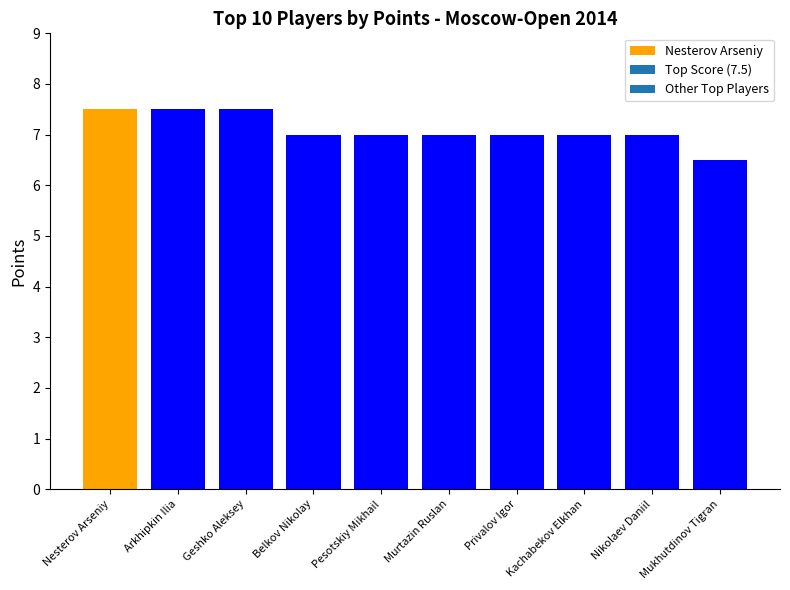

Reading left to right, what are all the values shown in this chart?

7.5	7.5	7.5	7.0	7.0	7.0	7.0	7.0	7.0	6.5